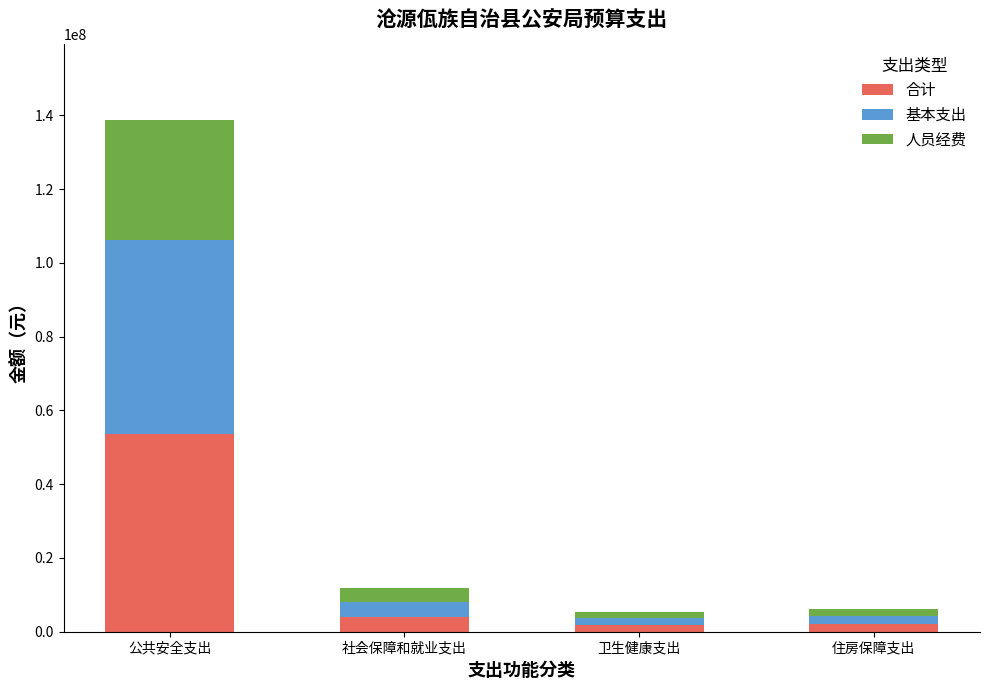

What is the sum of all 合计 values?

61334458.3